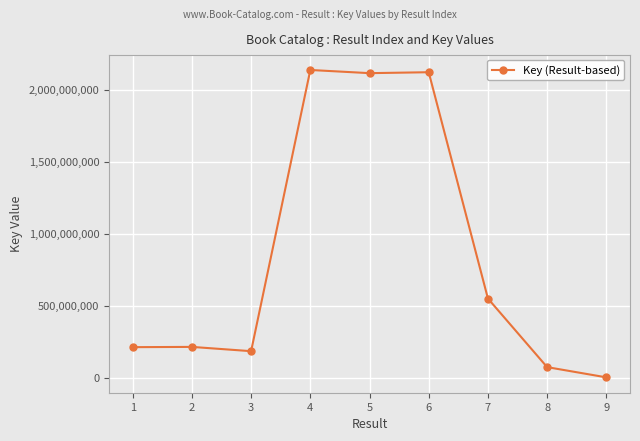

What is the sum of the values at 3 and 1?

394086151